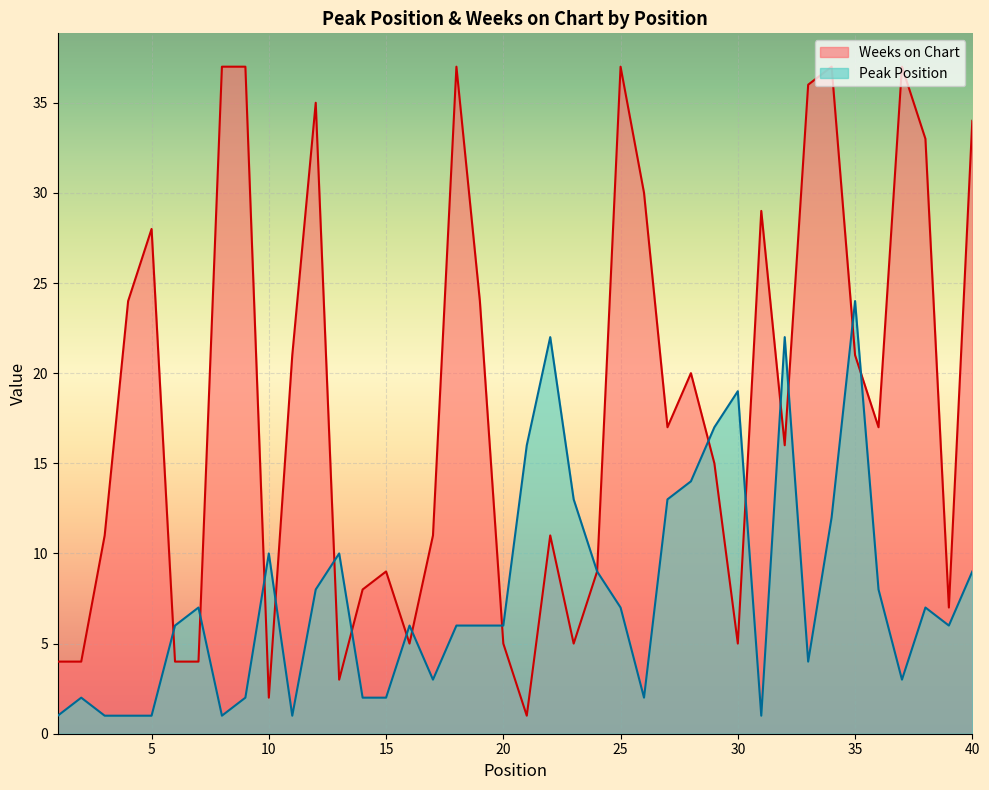

What is the value of the Peak Position point at the 30th from the left?

19